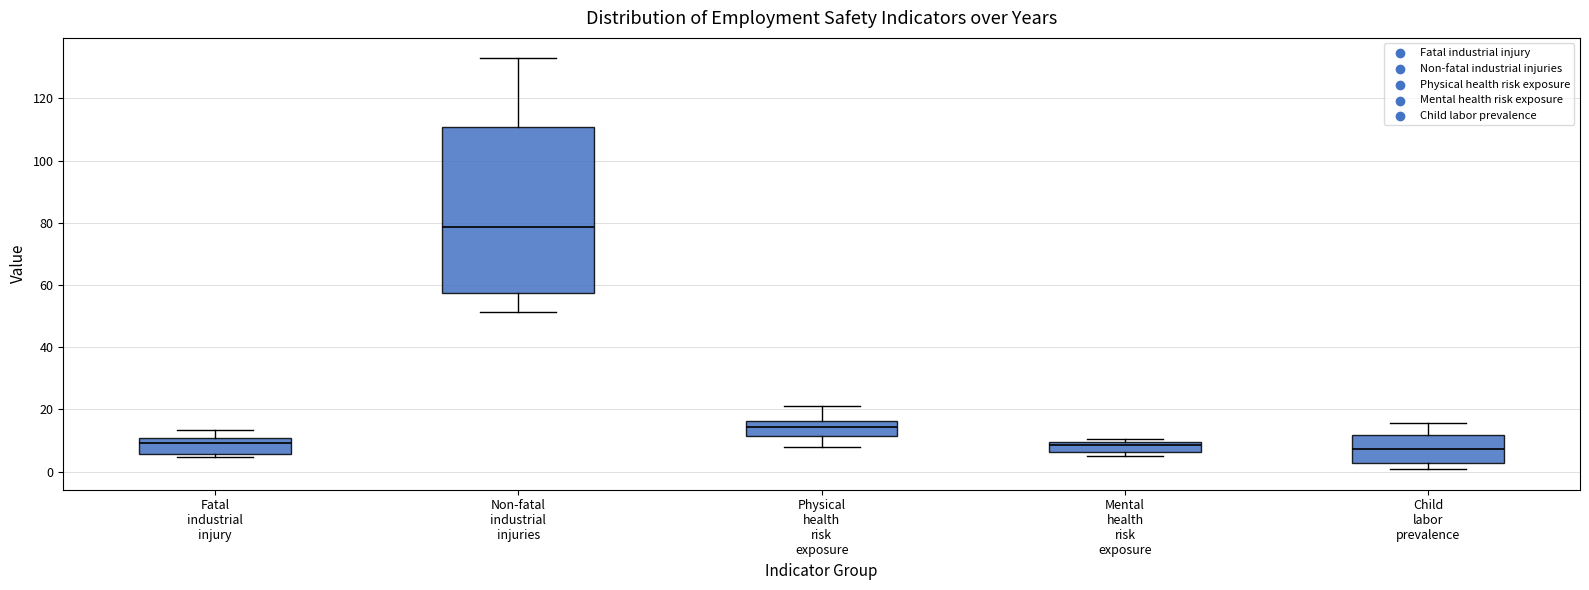

Where does the lower whisker of the box for Physical health risk exposure end on the y-axis? The values are not printed on the chart, so give them approximately, as read against the axis.

8